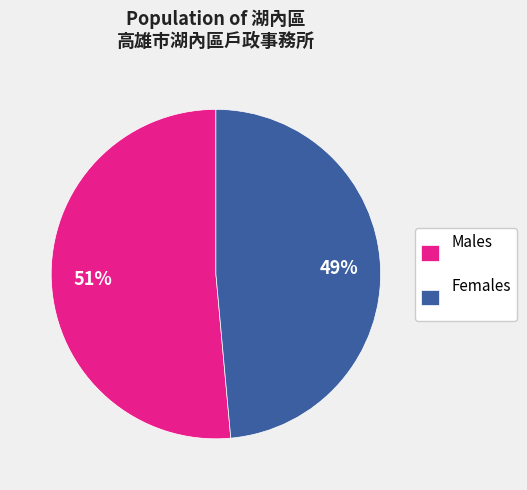

Is the sum of Females and Males greater than half?

Yes